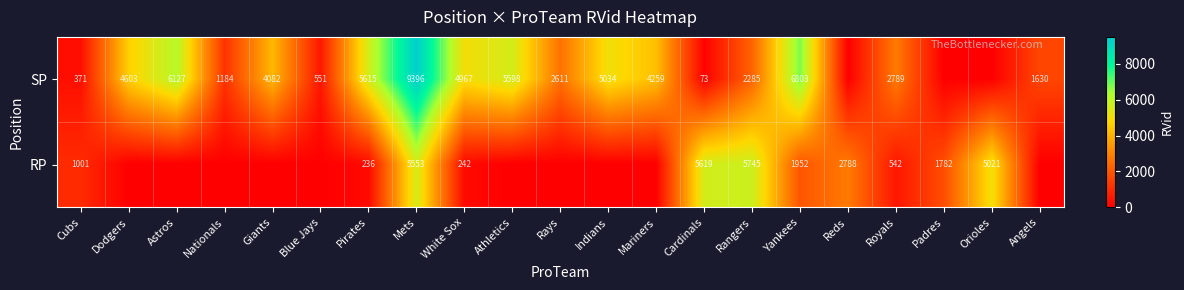

Between Cardinals and Royals, which series saw the biggest shift?

RP